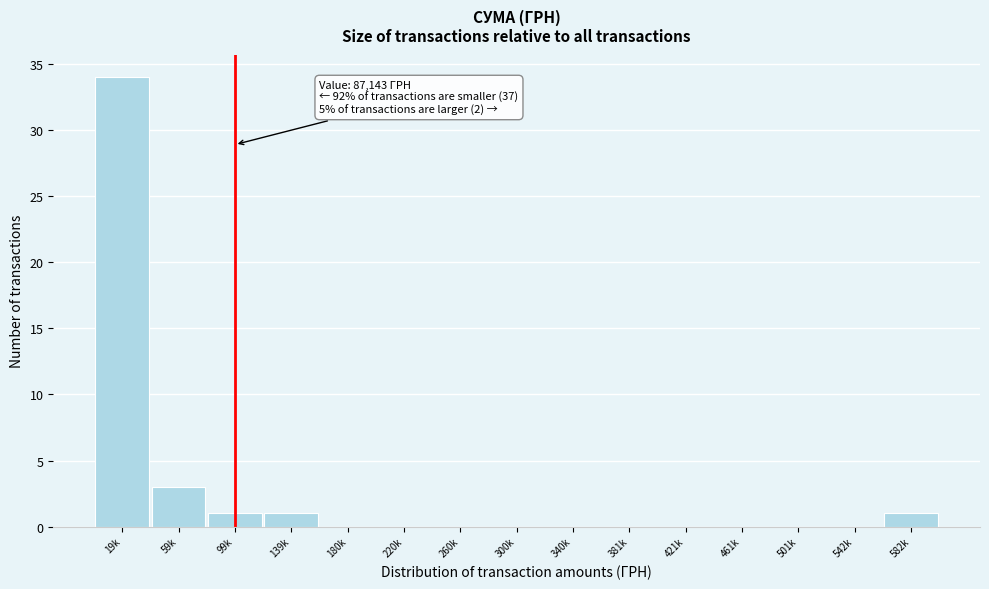

Reading left to right, what are all the values shown in this chart?

19k=34	59k=3	99k=1	139k=1	180k=0	220k=0	260k=0	300k=0	340k=0	381k=0	421k=0	461k=0	501k=0	542k=0	582k=1